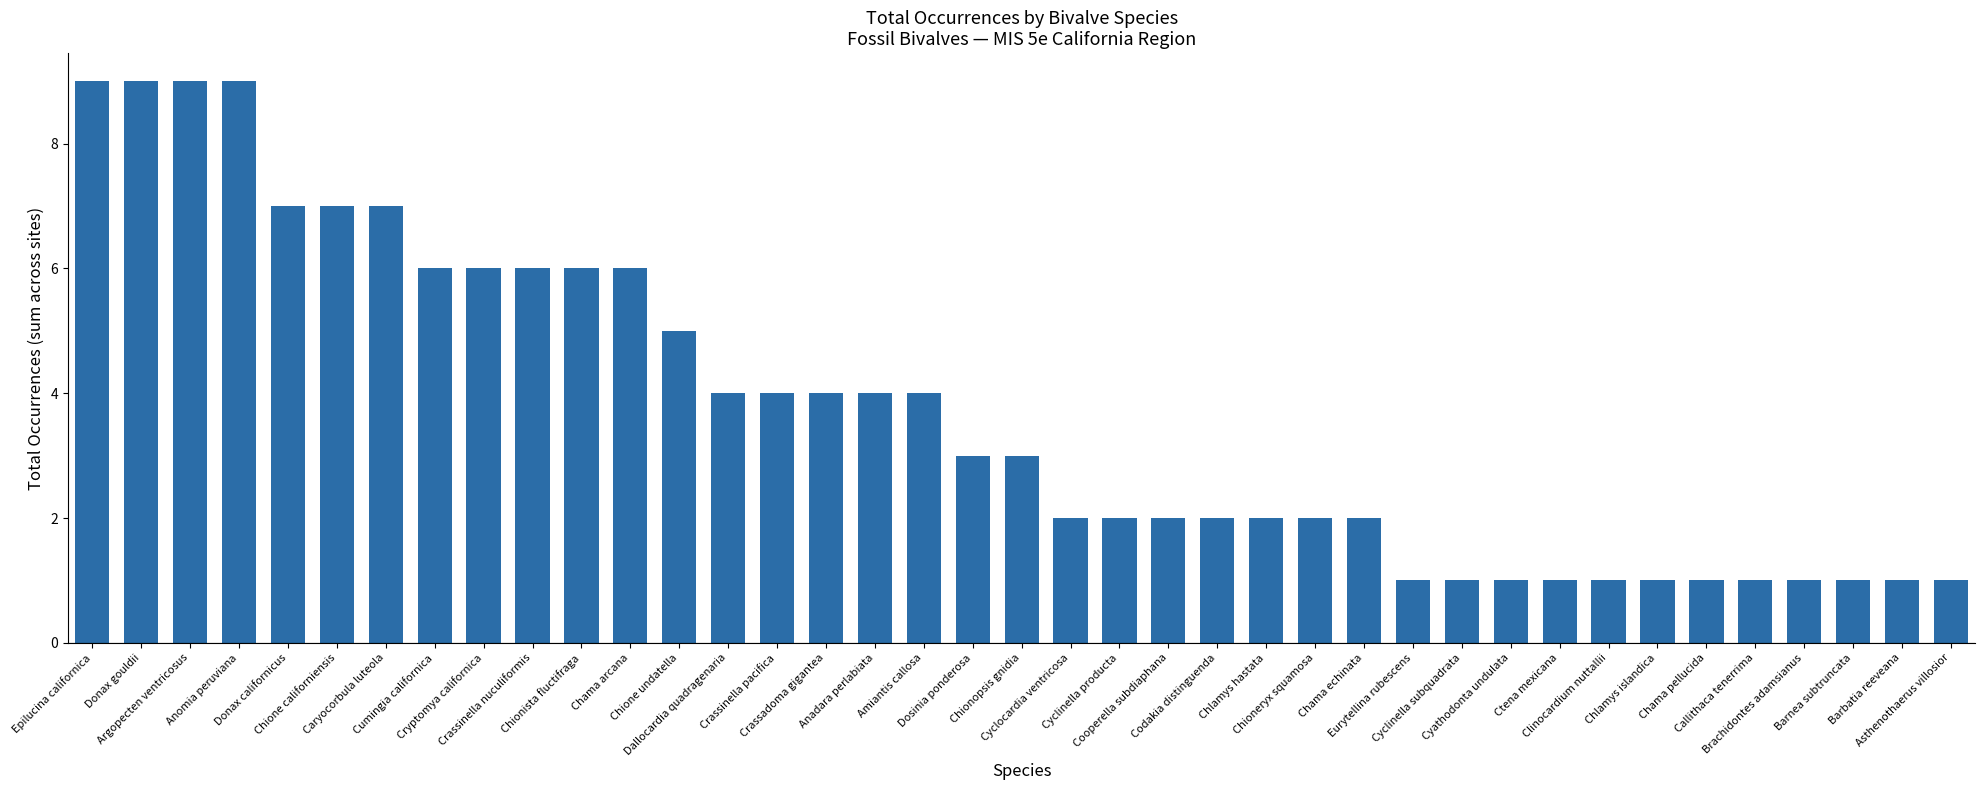

How many bars are there in total?

39